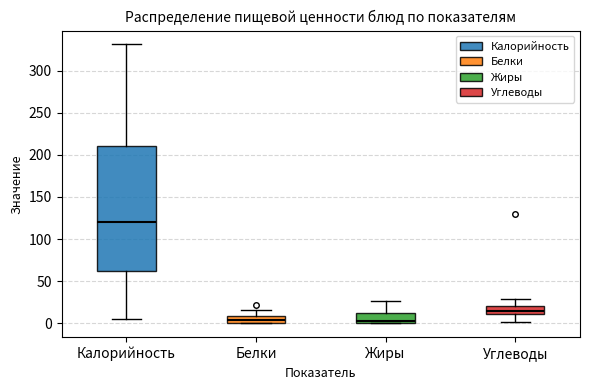

Comparing the boxes themselves (not the whiskers), which one is the tallest?

Калорийность